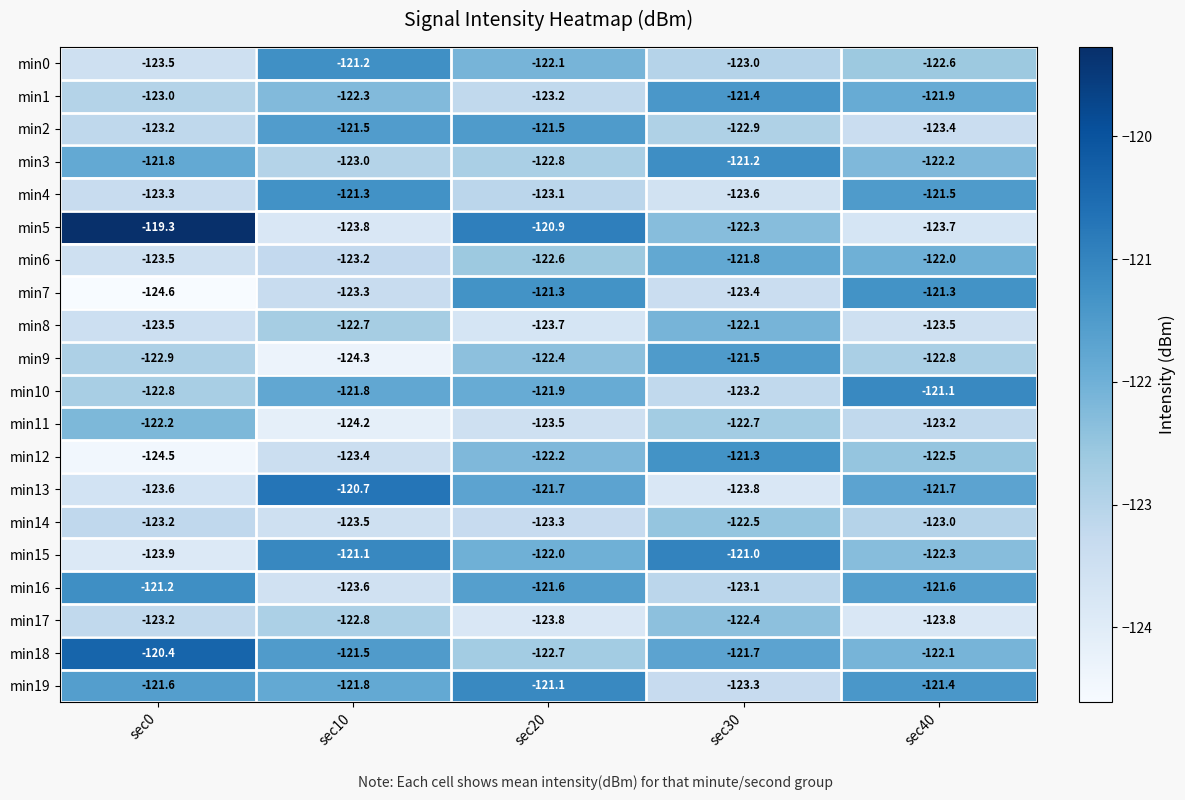

Which series has the widest spread of values?

min5